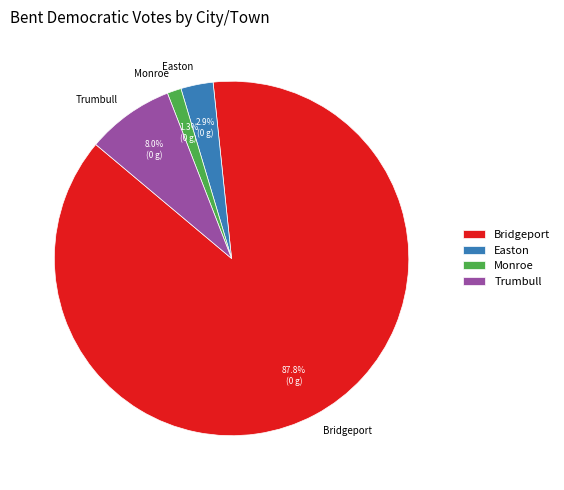

Which category has the smallest portion of the pie?

Monroe